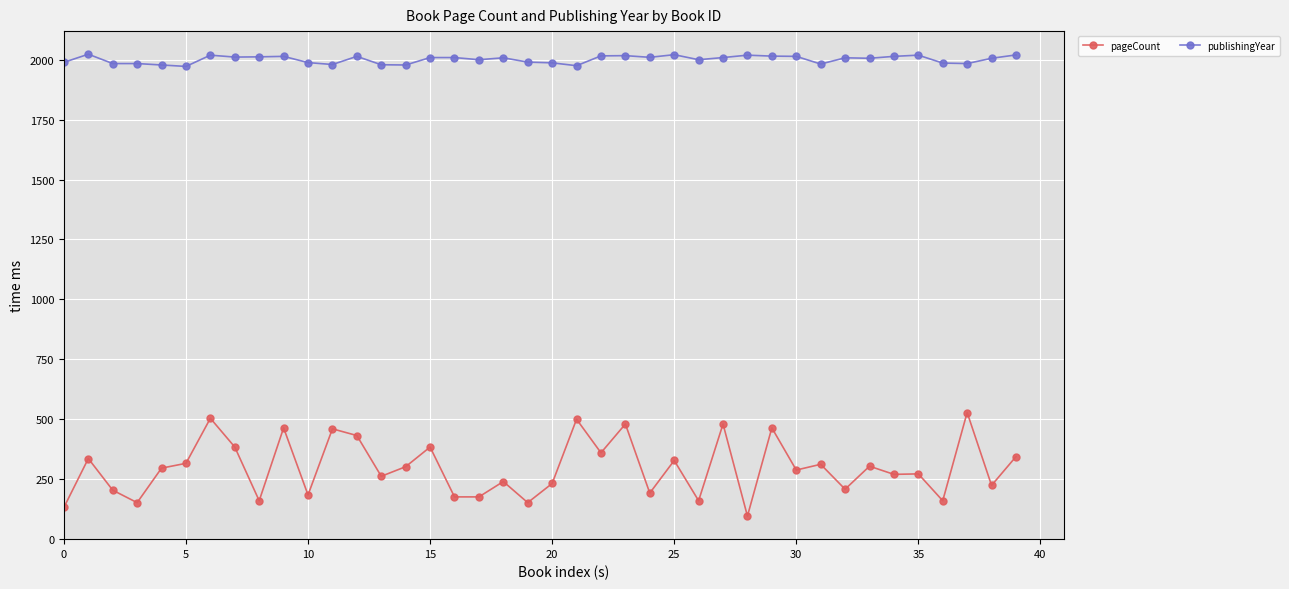

What is the maximum value shown in the chart?

2023